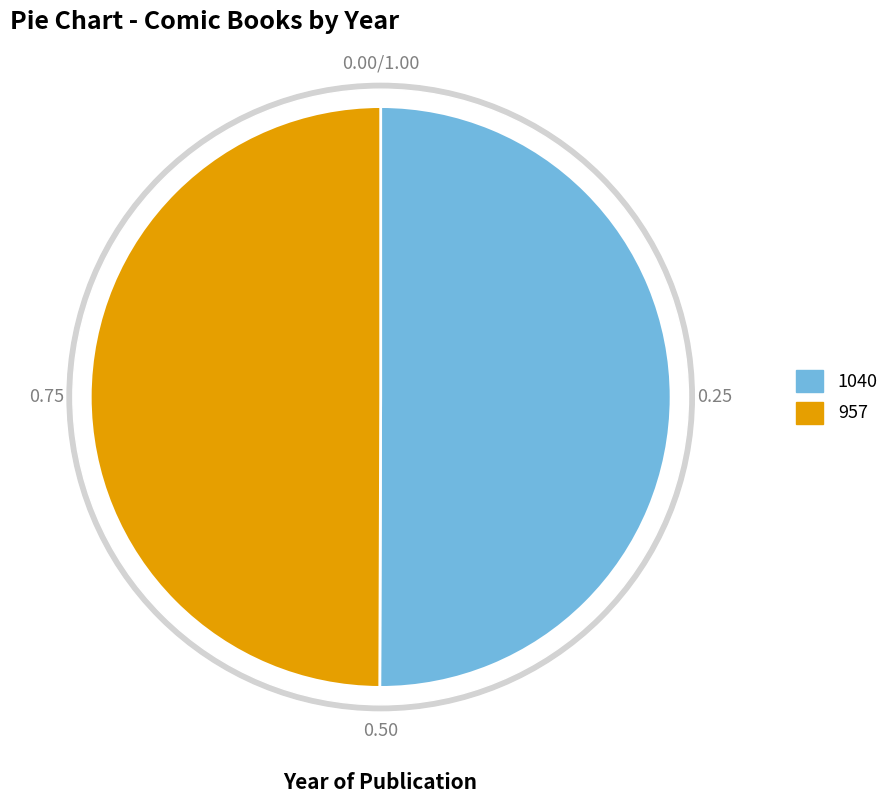

How much of the chart is everything except 957?

50.1%